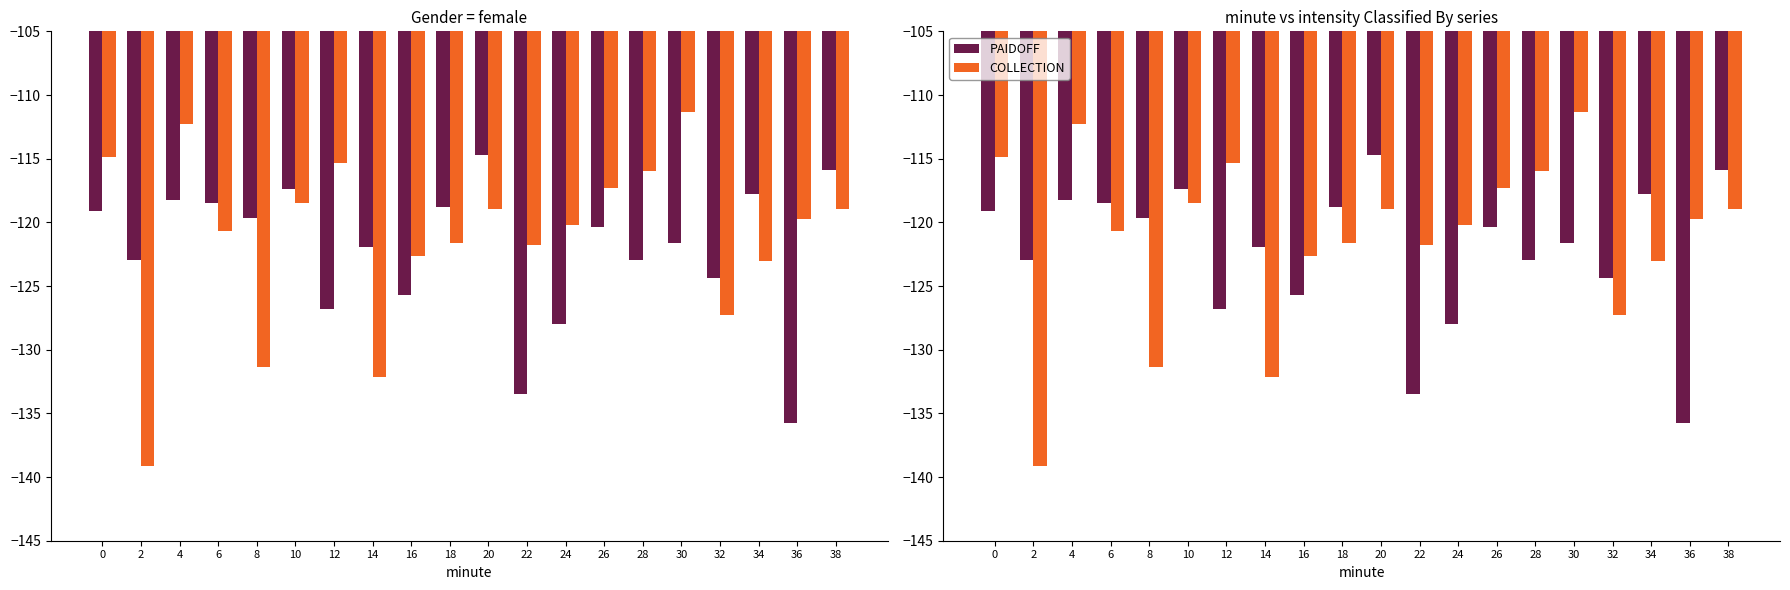

What is the smallest value displayed?

-139.1